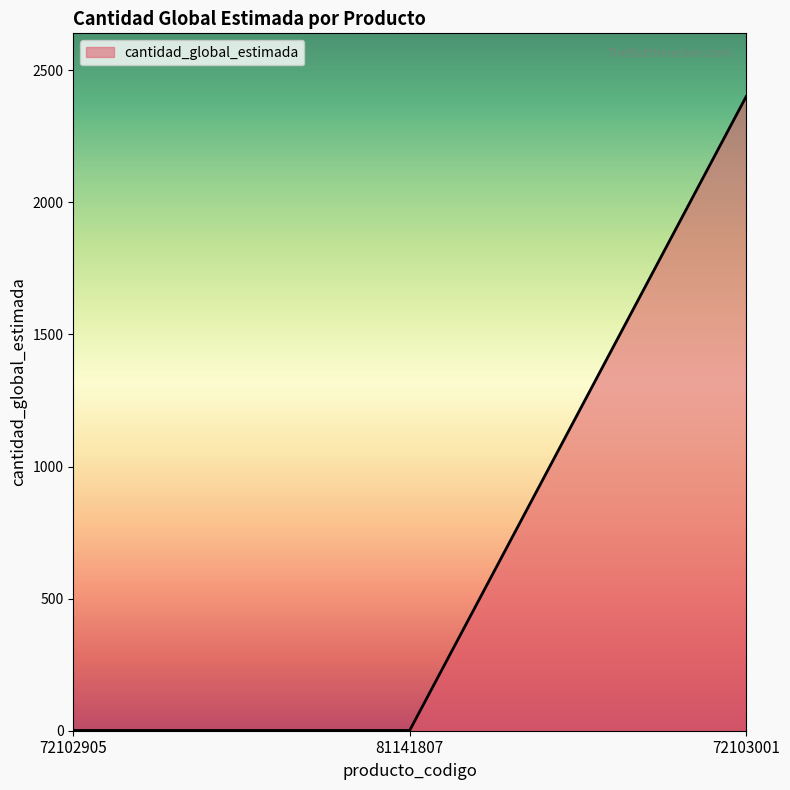

True or false: the data shows 2400 at 72103001.

True